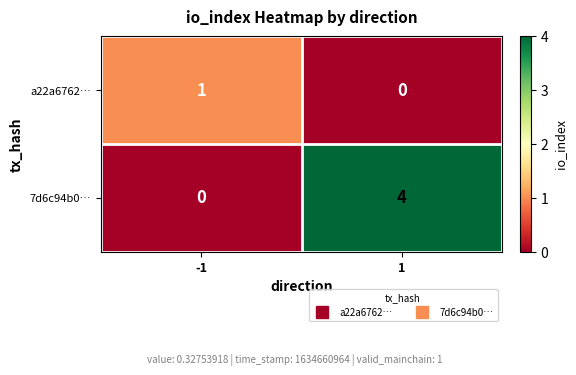

What is the spread (max minus min) of values at 1?

4